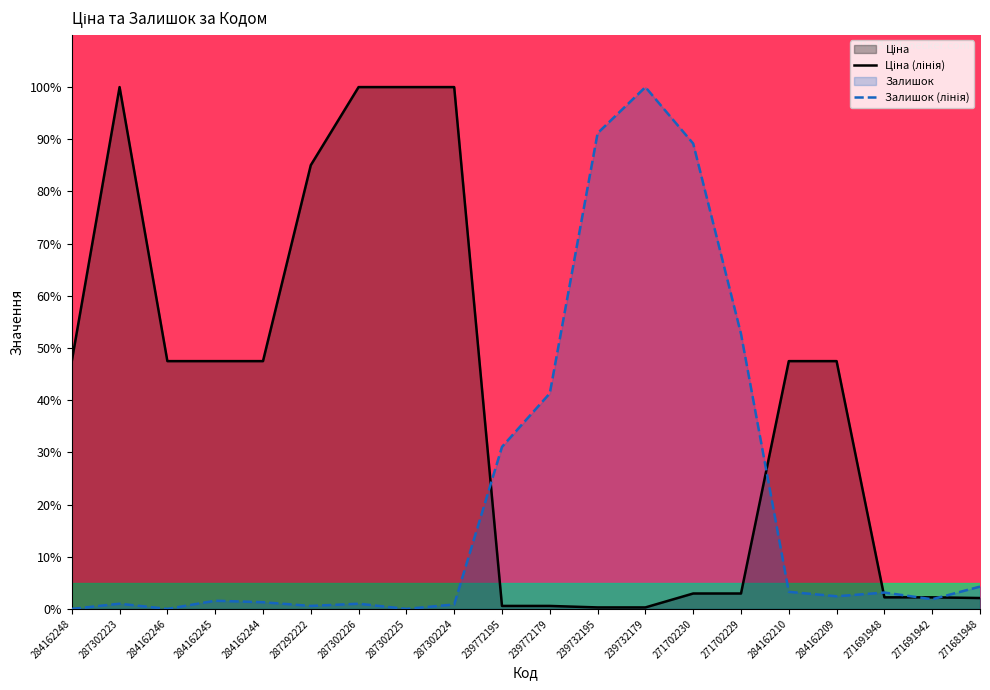

Where does the Ціна series first go above 47?

284162248